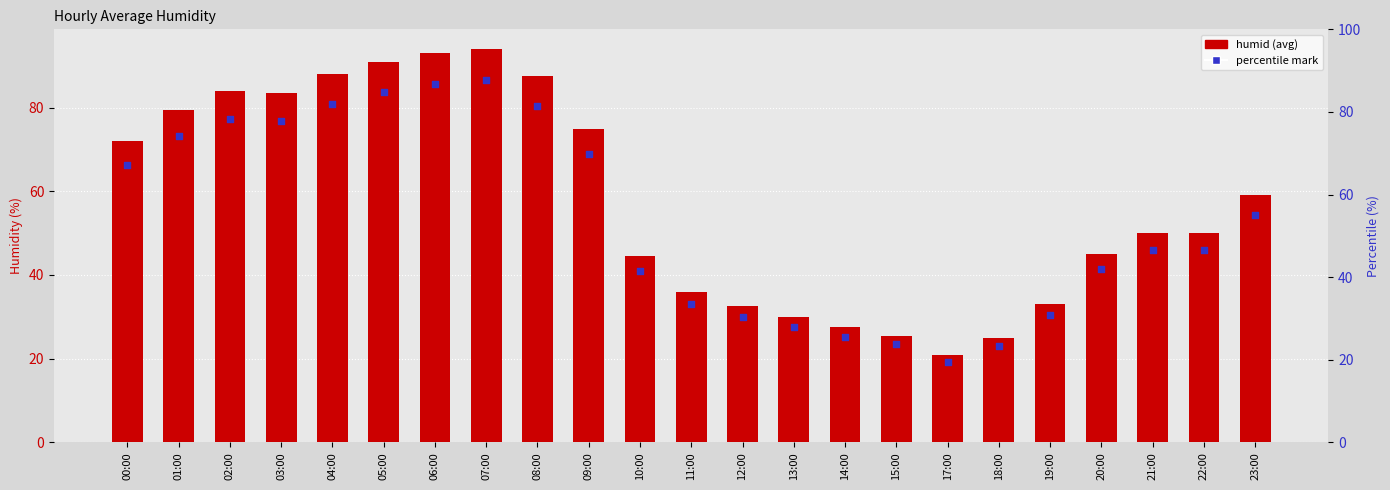

Between 01:00 and 19:00, which is larger?

01:00